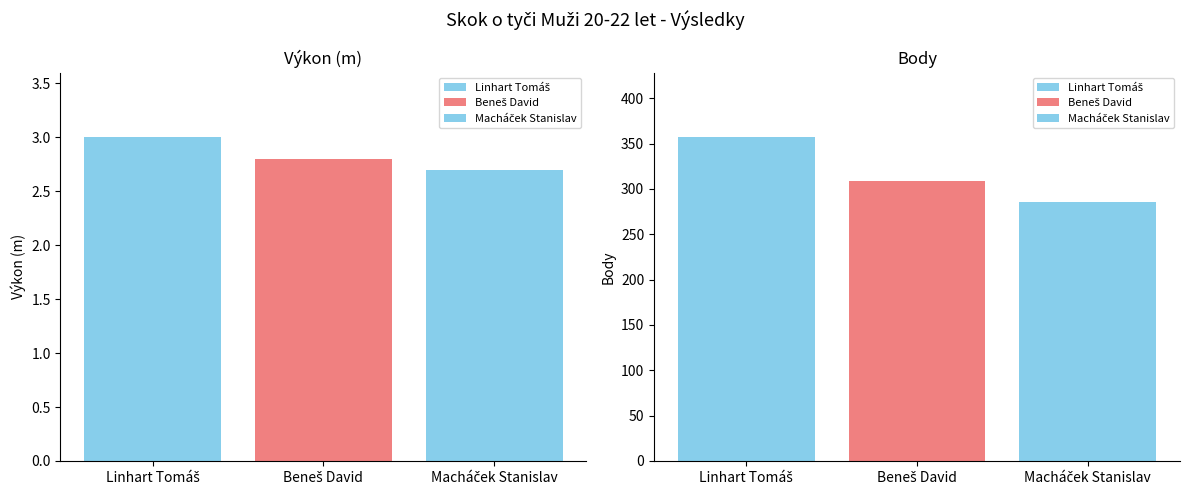

How many data points does each series have?

3